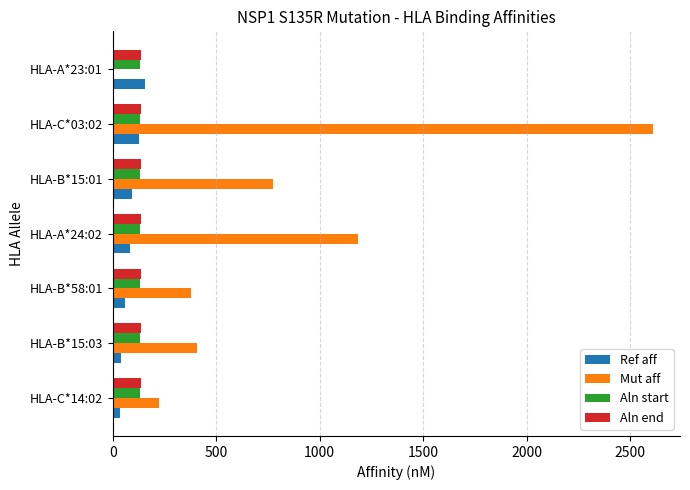

What is the greatest value displayed?

2611